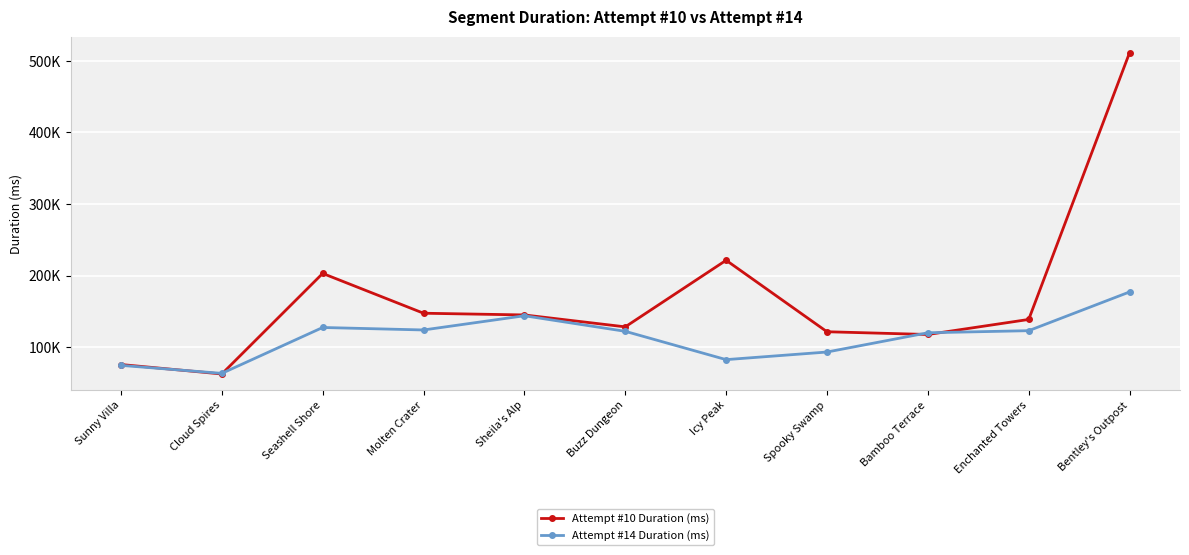

What are all the series names shown in the legend?

Attempt #10 Duration (ms), Attempt #14 Duration (ms)